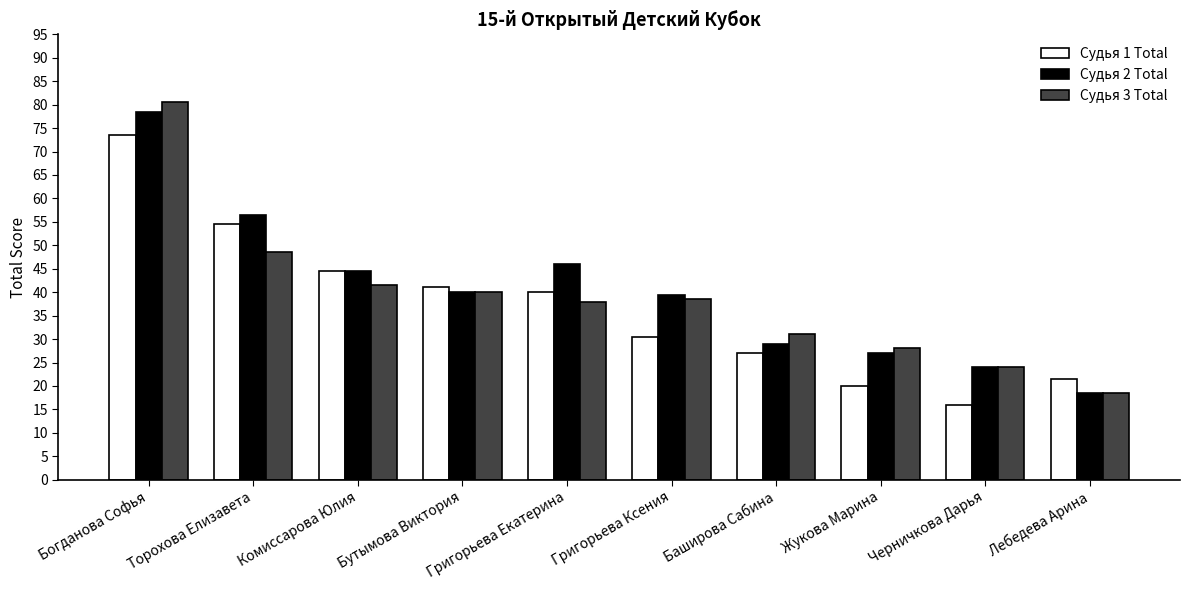

The value of Судья 1 Total at Комиссарова Юлия is 44.5. True or false?

True